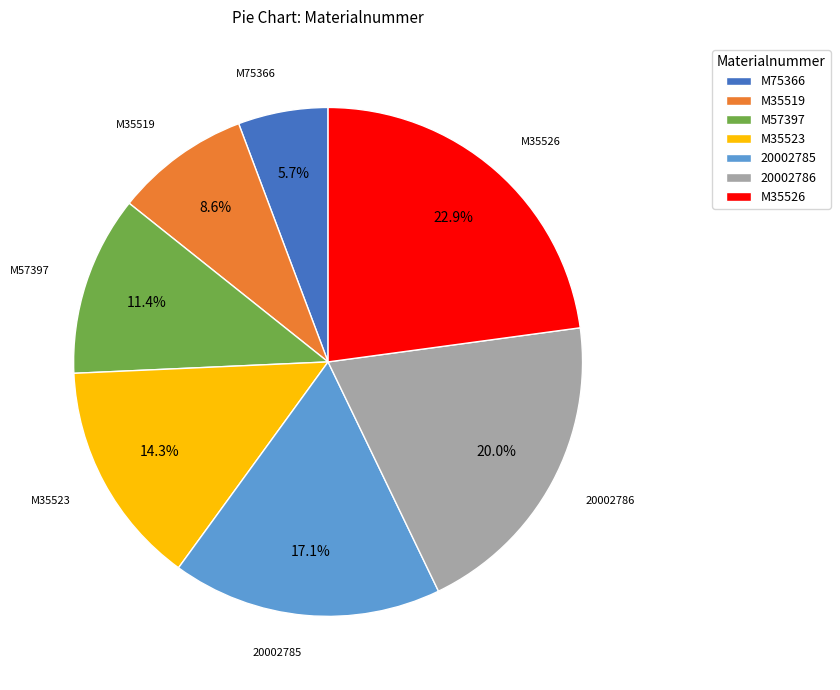

Rank the categories by value from highest to lowest.

M35526, 20002786, 20002785, M35523, M57397, M35519, M75366